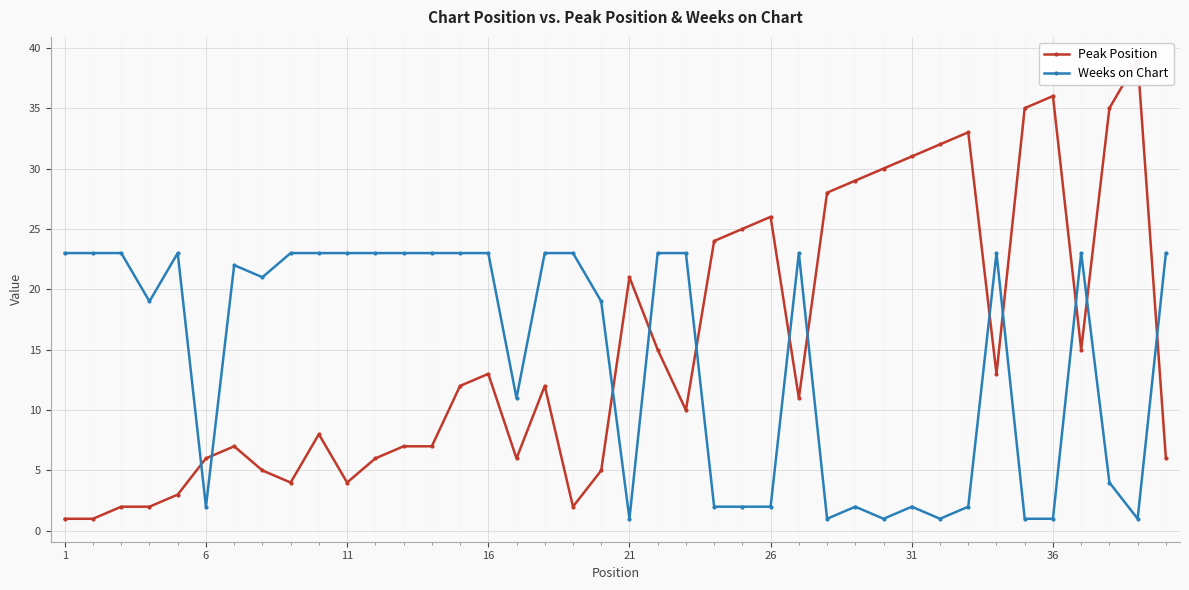

Which series has the largest total across all categories?

Peak Position